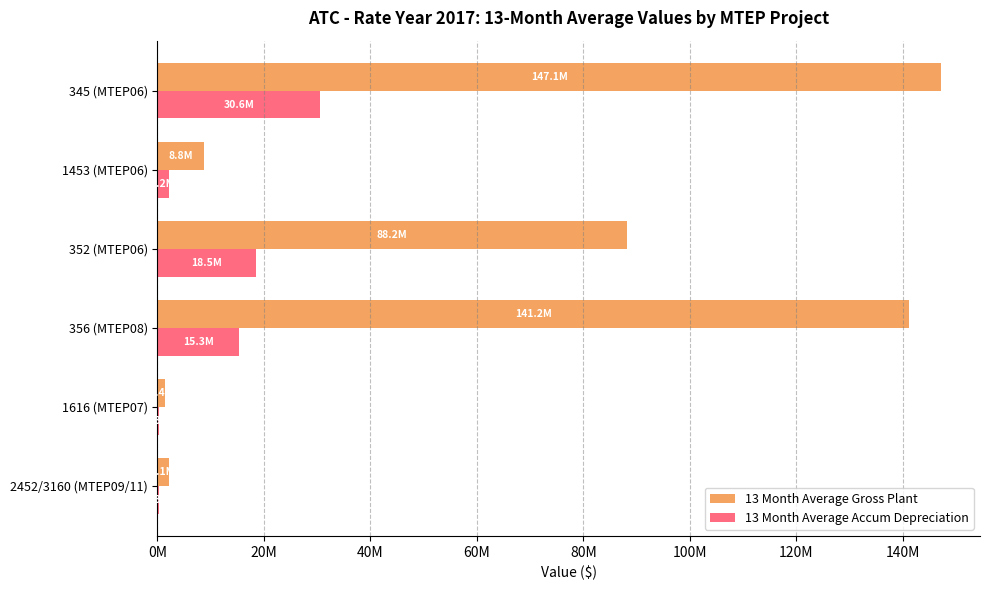

What is the value of the 13 Month Average Accum Depreciation bar at the 4th from the left?

15287994.6